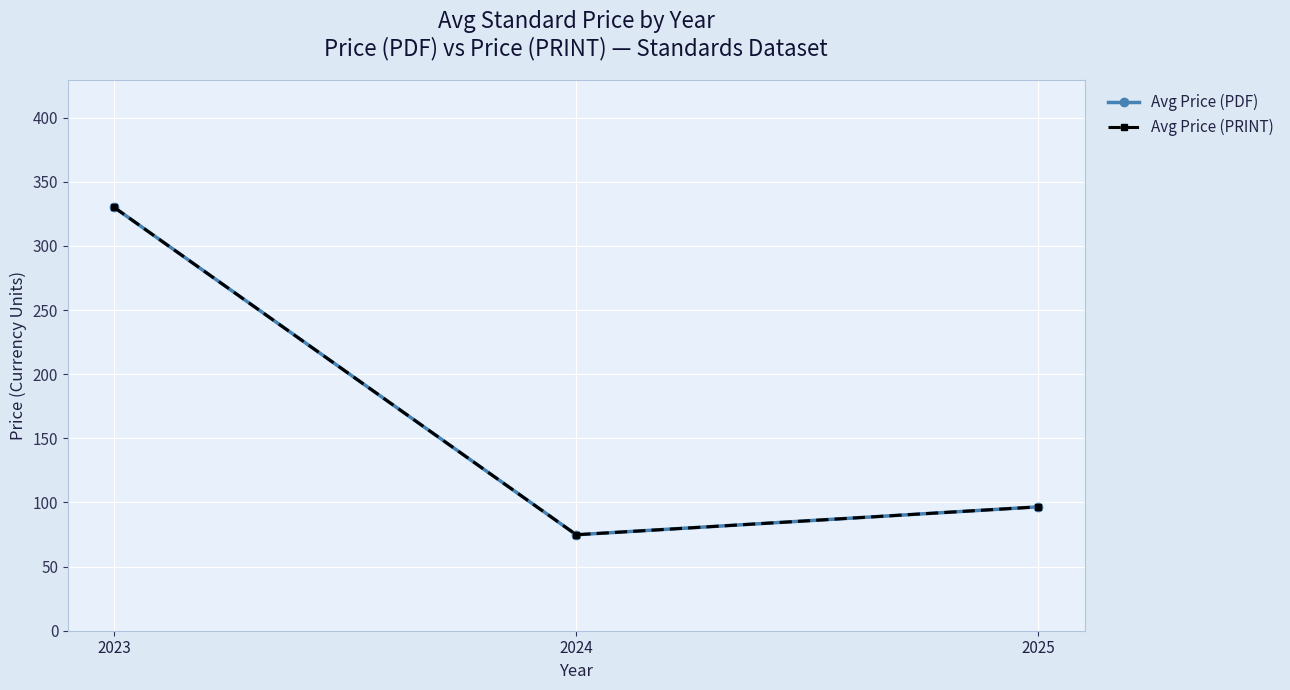

Which has a higher value, 2024 or 2025?

2025